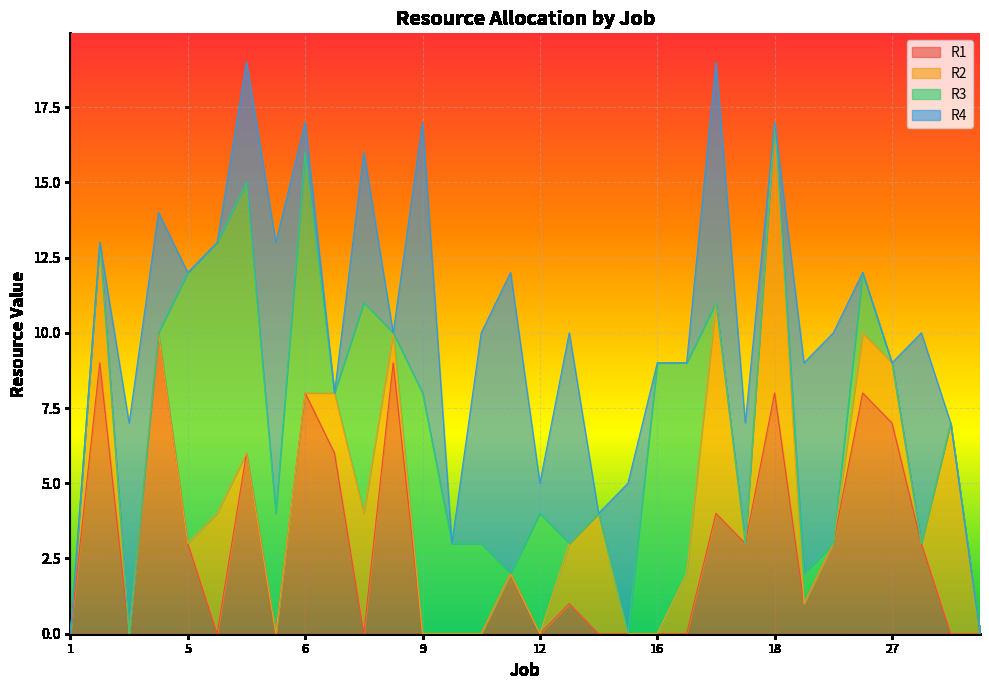

Which has a higher value, 15 or 10?

15